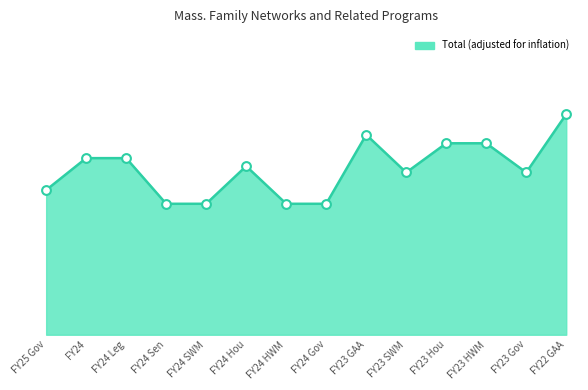

Between FY24 and FY23 Gov, which is larger?

FY24